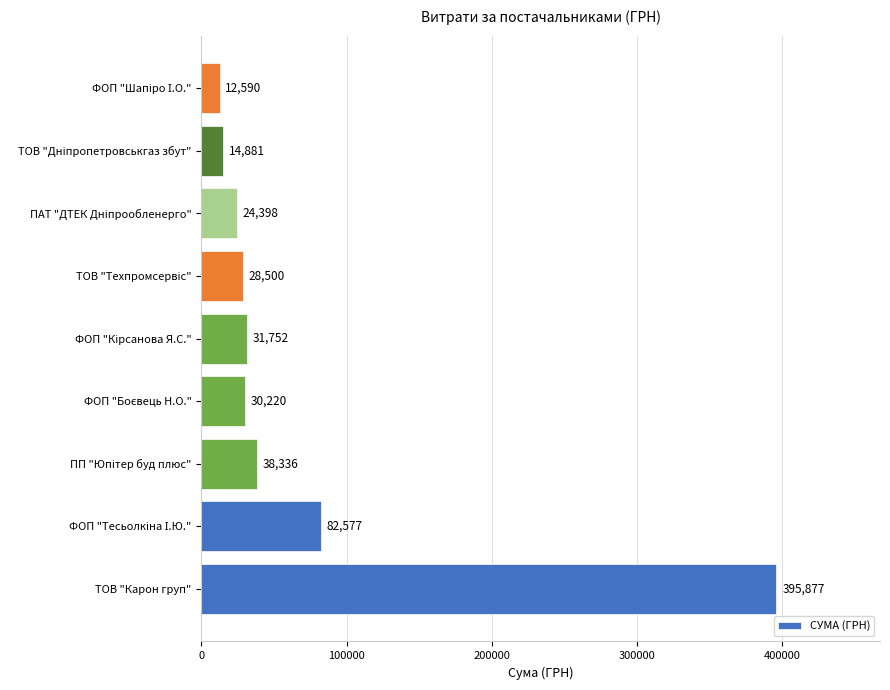

What is the greatest value displayed?

395877.5